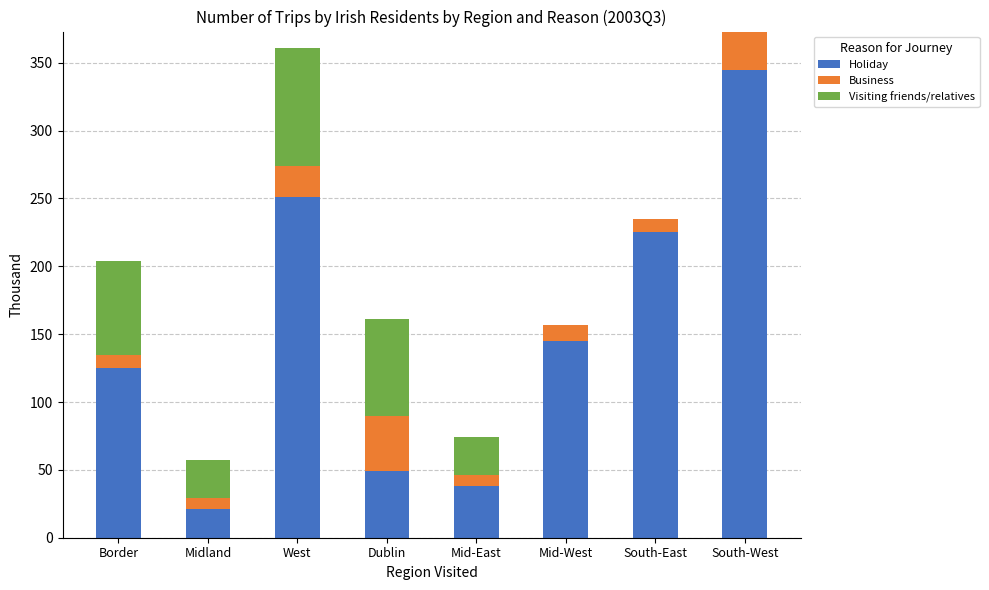

Are the bars horizontal?

No